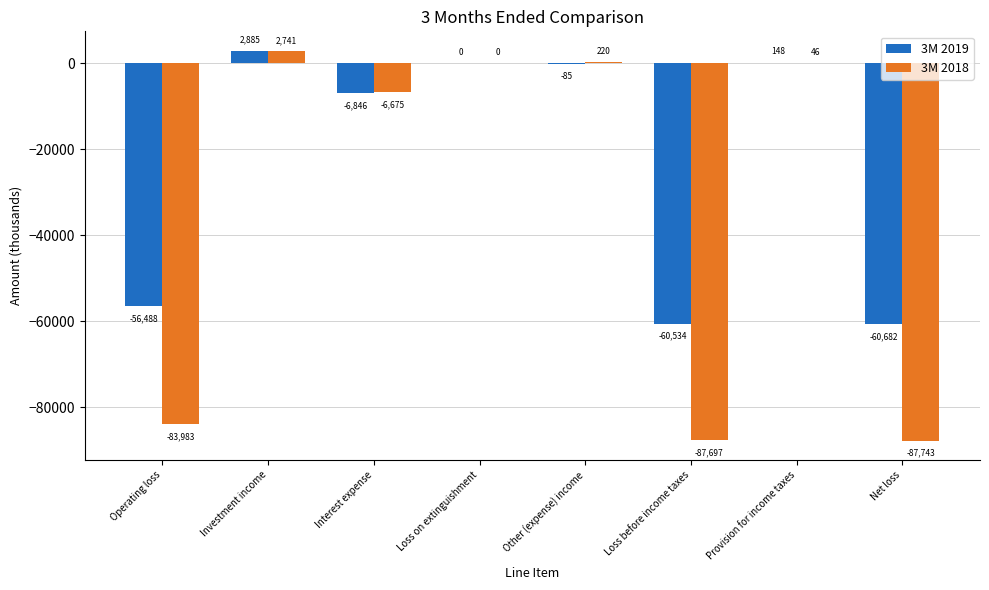

What is the spread (max minus min) of values at Interest expense?

171